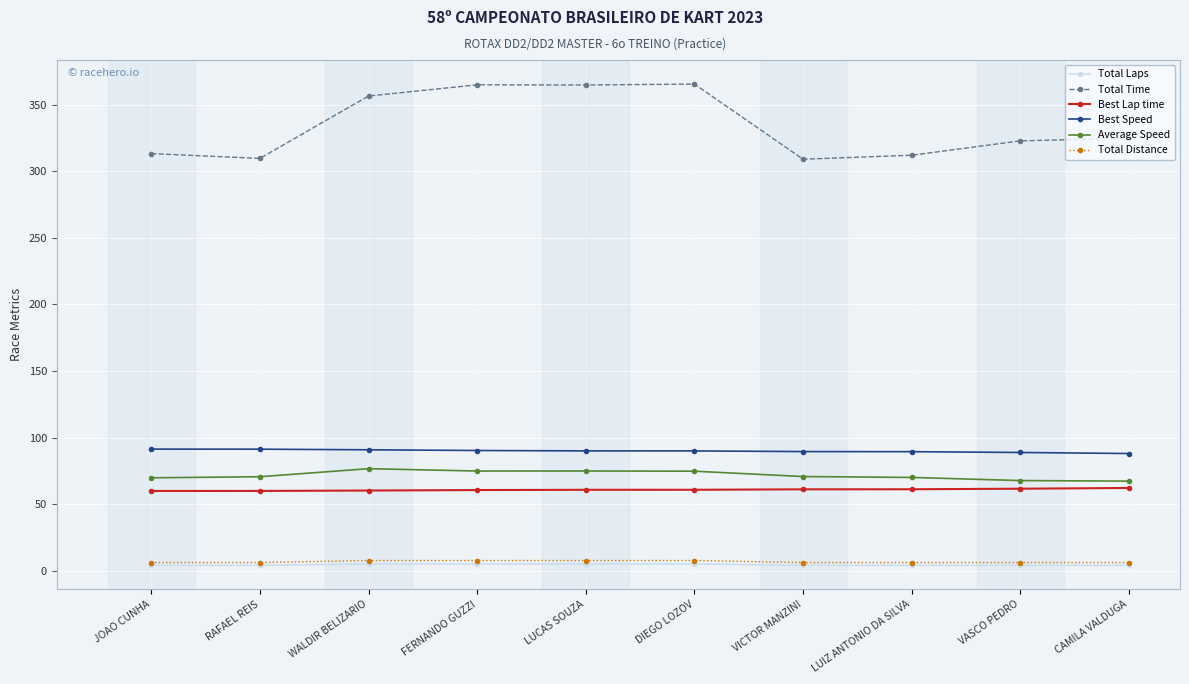

What is the value of the Average Speed point at the 10th from the left?

67.2